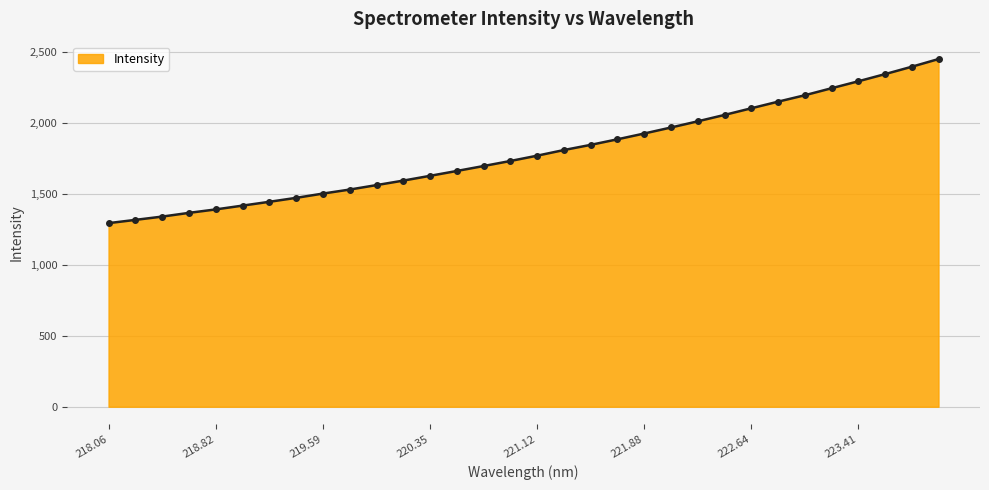

What is the greatest value displayed?

2451.1